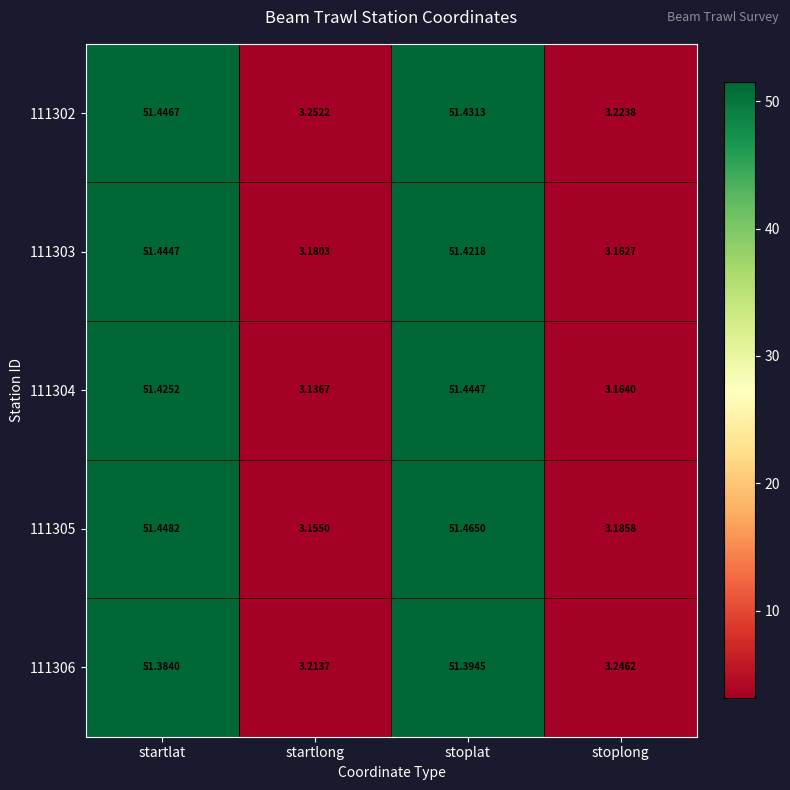

At which label does 111306 first exceed 51?

startlat